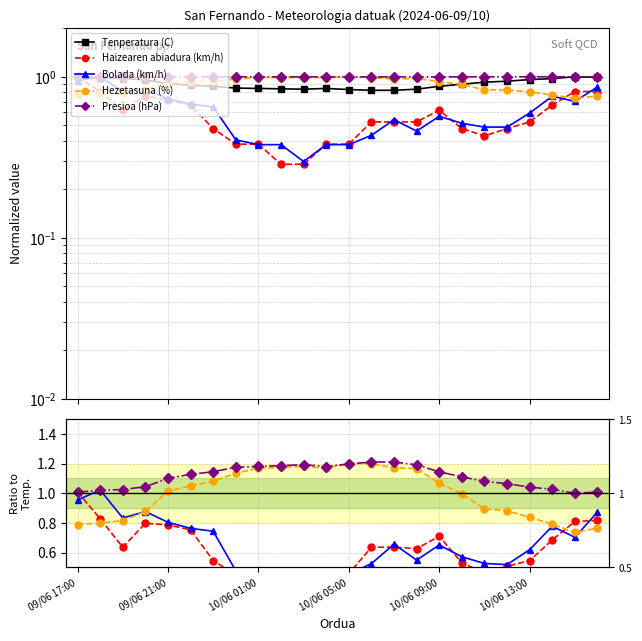

What is the minimum value for Presioa (hPa)?

1.0